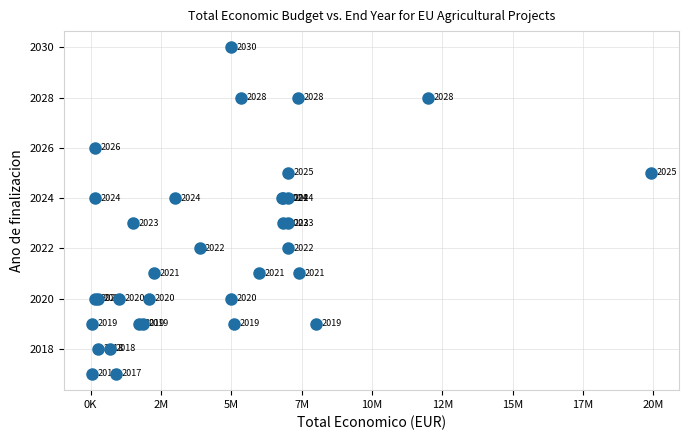

What Y value in the scatter plot is closest to 2023?

2023